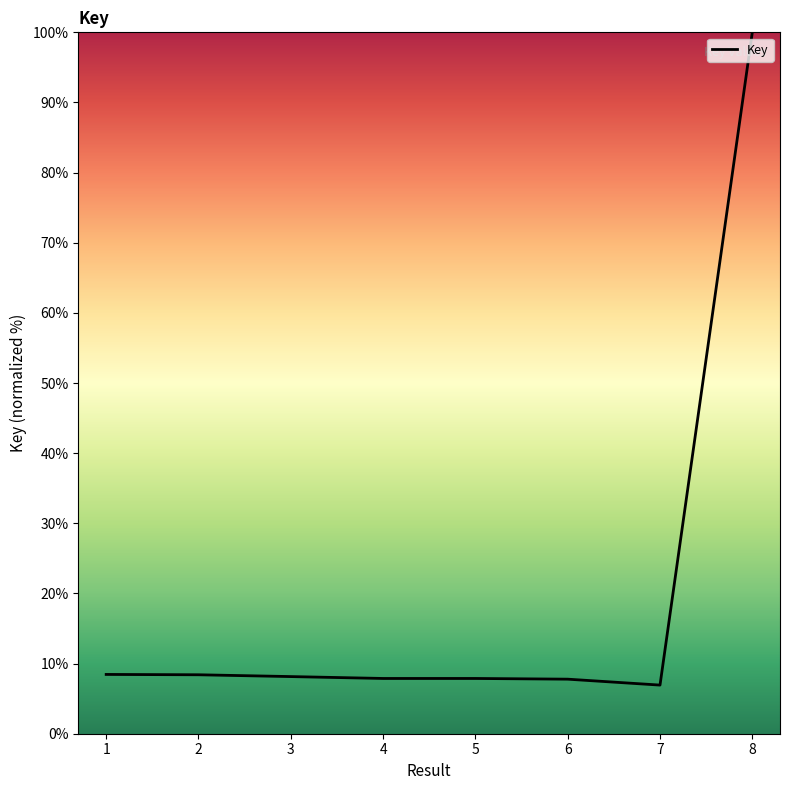

Is it true that the value at 3 is 14.2?

False